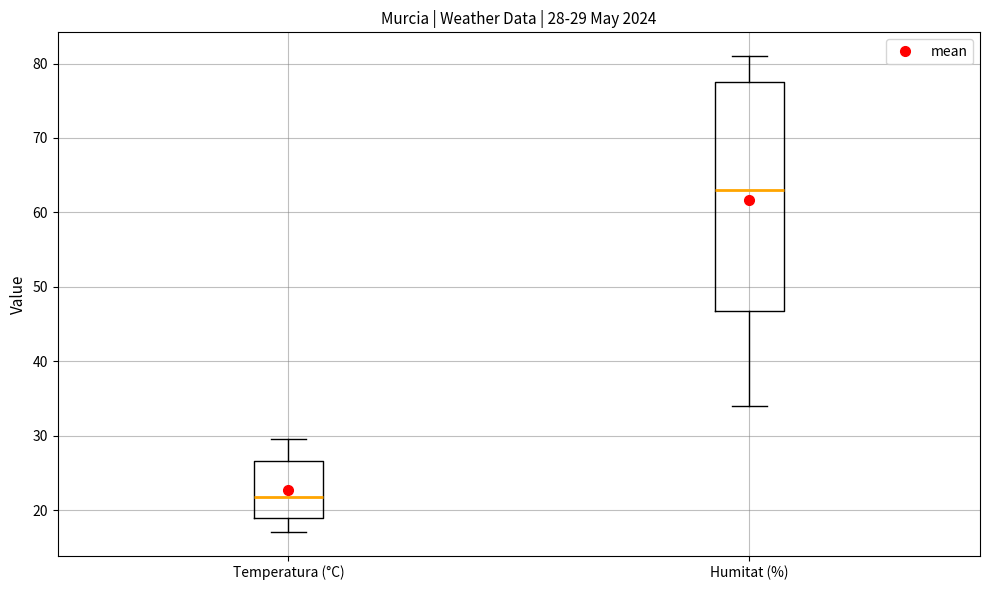

Which box's median line is the highest?

Humitat (%)